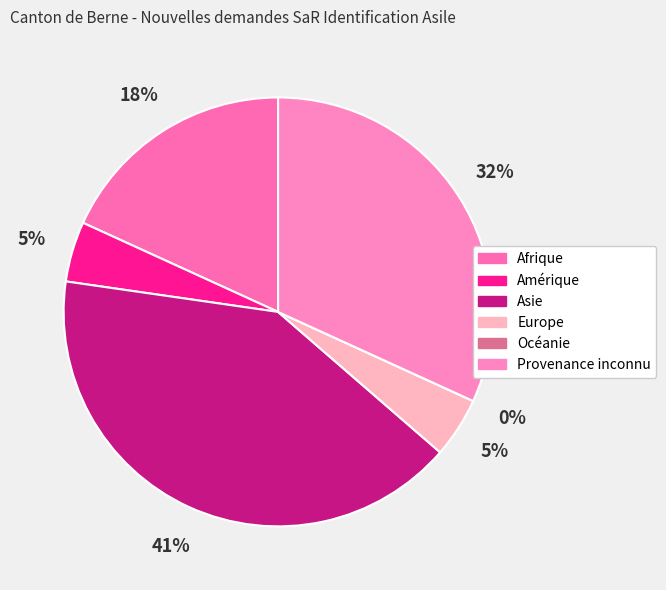

Count the number of slices in the pie.

6